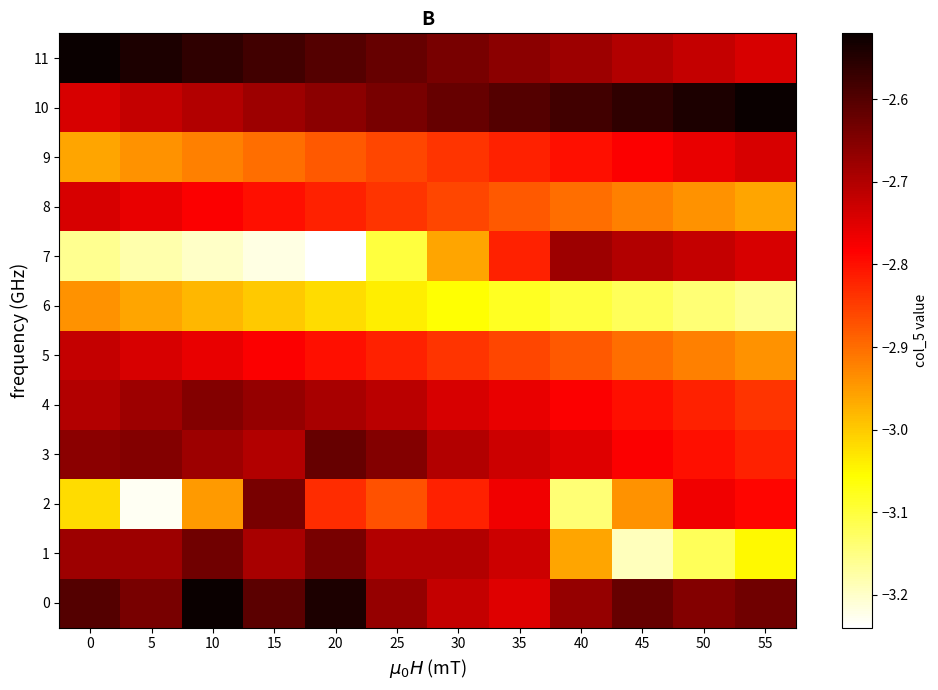

What is the total value across all series at 15?

-33.3